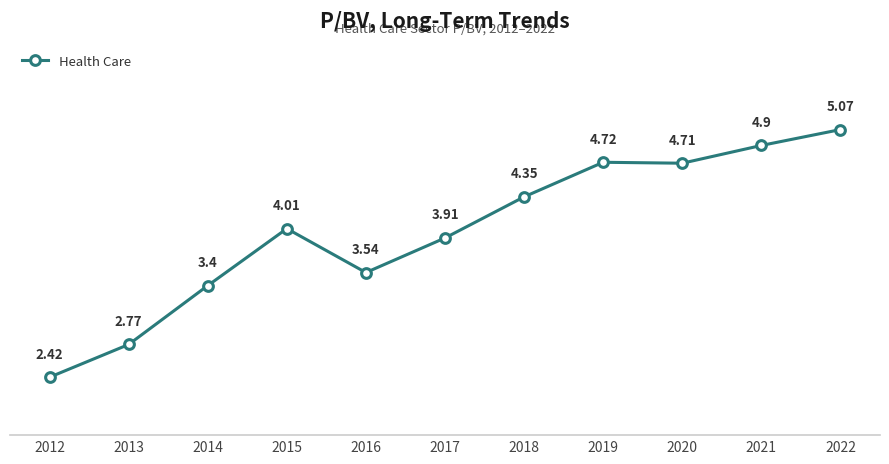

What is the average value?

4.0